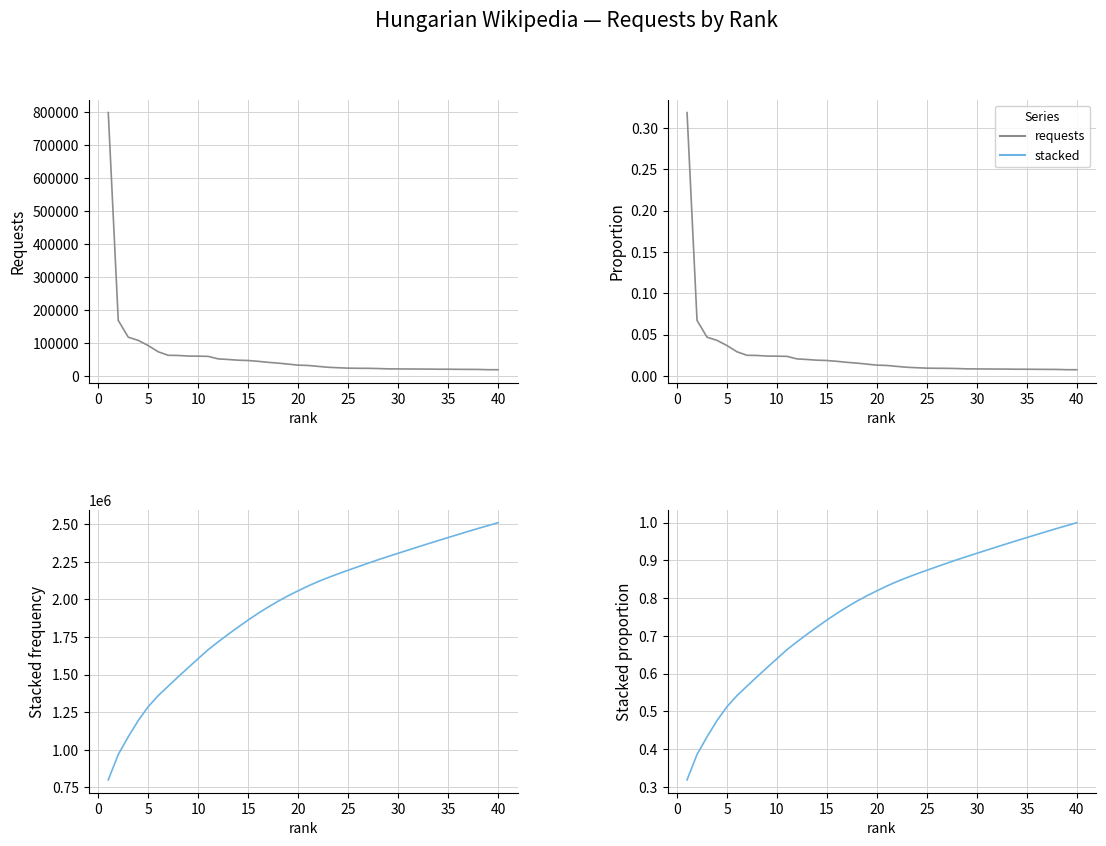

What is the highest value of the stacked requests series?

2510218.0